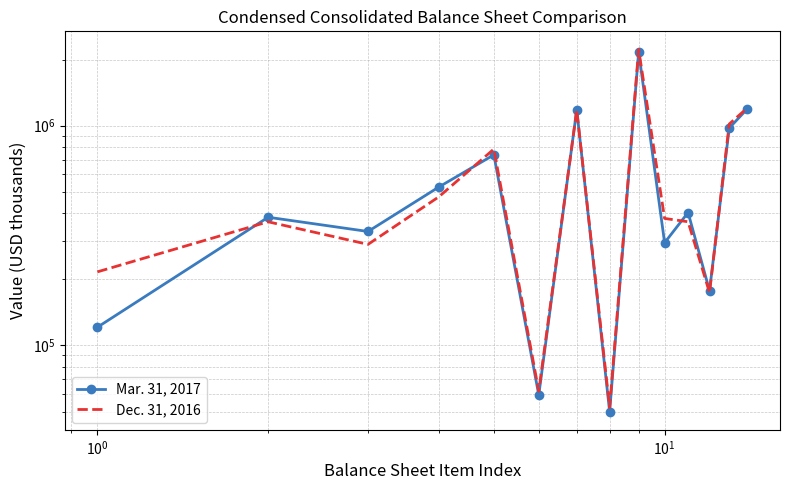

How many lines are shown in the chart?

2